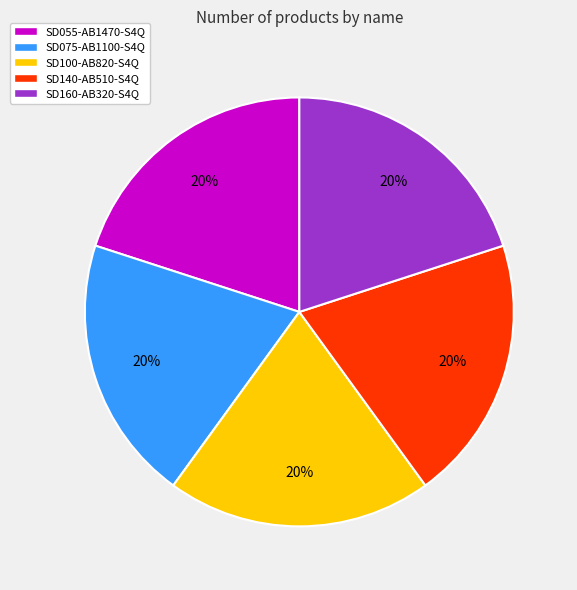

To the nearest percent, what portion does SD055-AB1470-S4Q represent?

20%